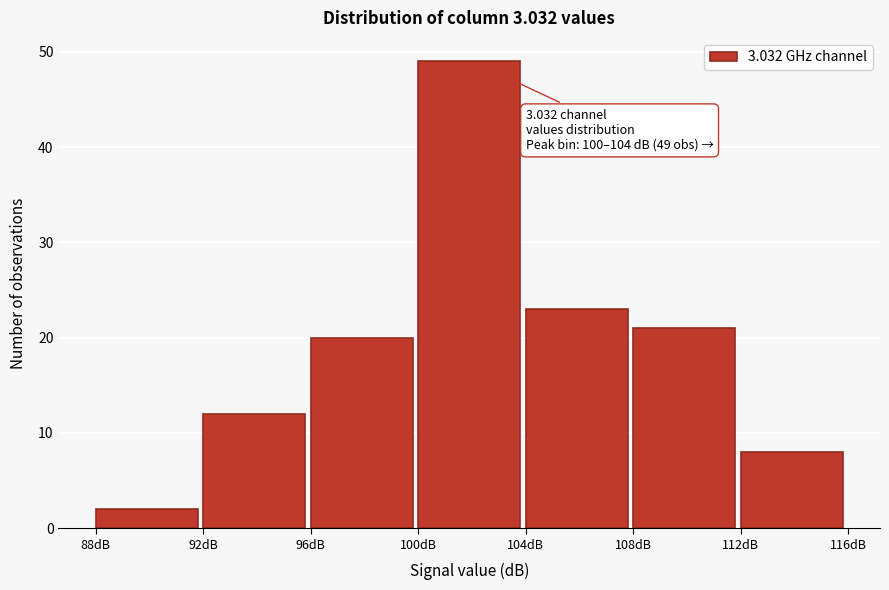

Which range on the x-axis has the tallest bar?

100 to 104